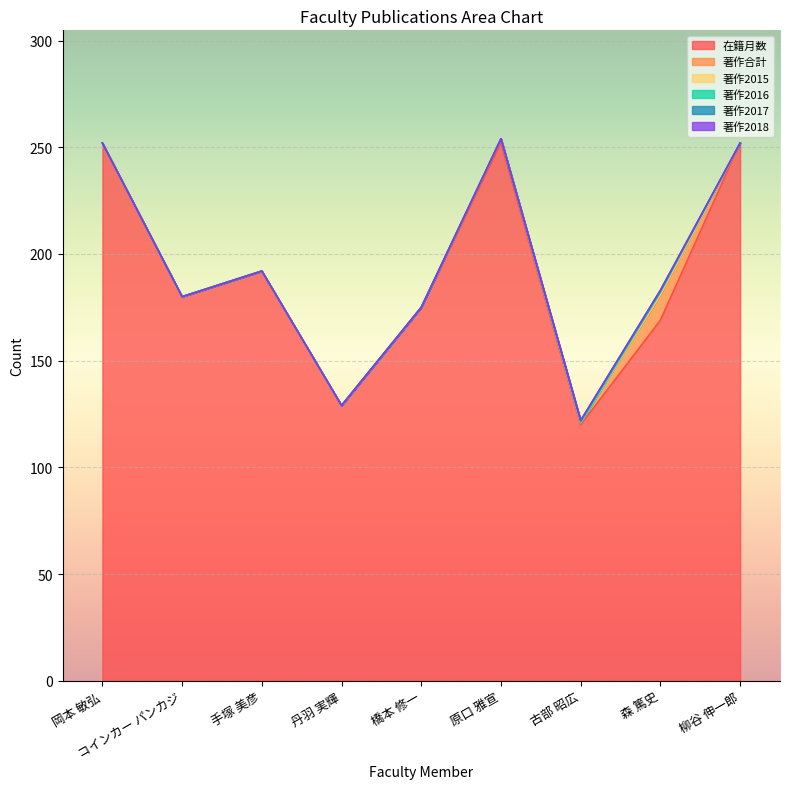

What is the label of the 6th point from the right?

丹羽 実輝